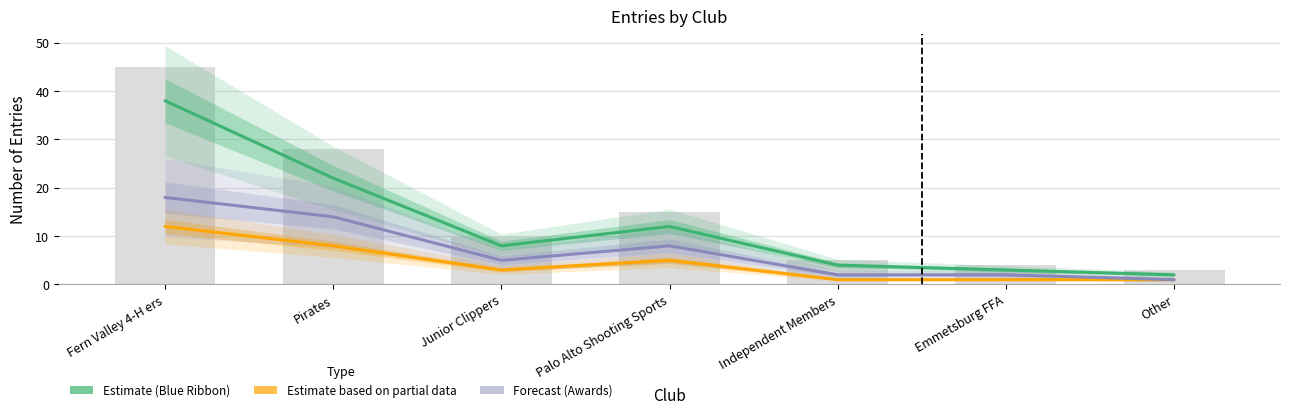

How many groups of bars are there?

7